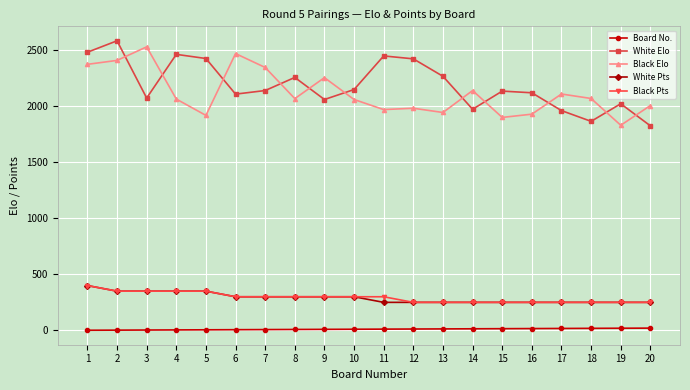

How many lines are shown in the chart?

5